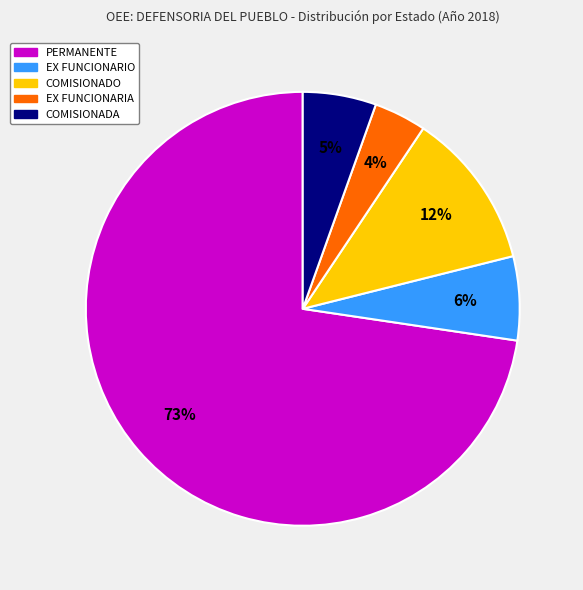

What is the largest slice in the pie chart?

PERMANENTE